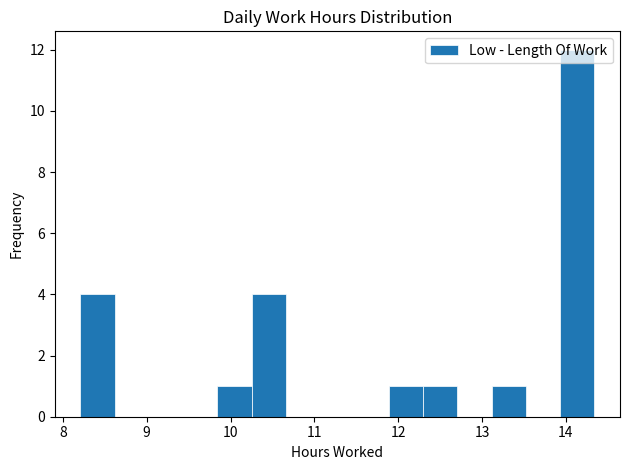

Over which range of the x-axis is the bar tallest?

13.9 to 14.3